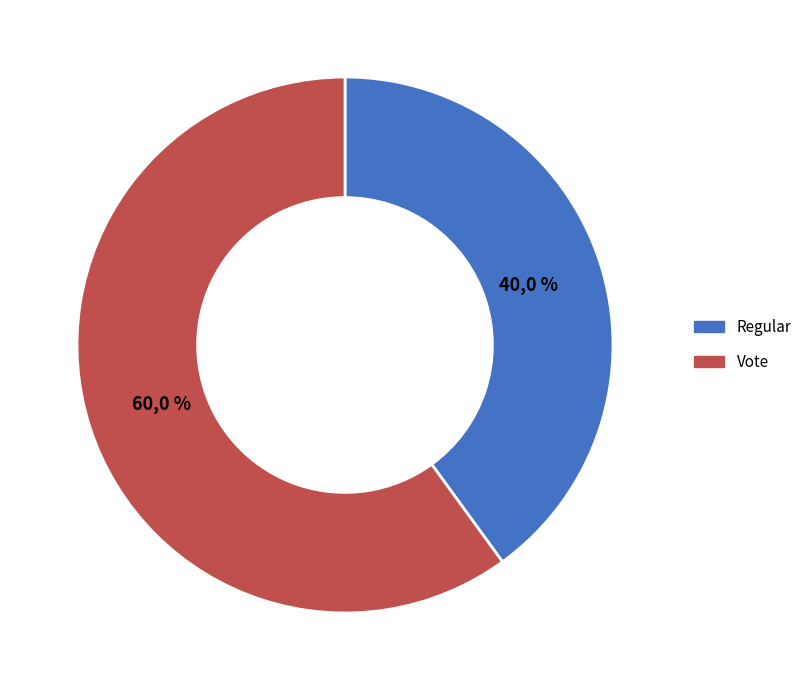

Does Regular account for over 50% of the chart?

No